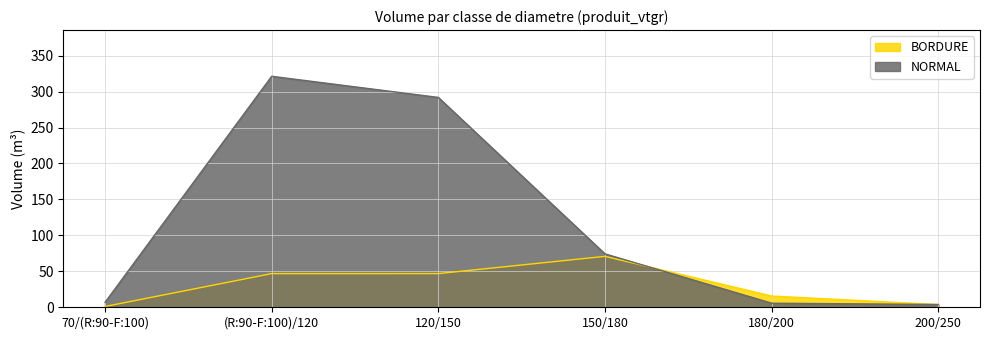

Between 180/200 and 200/250, which is larger?

180/200